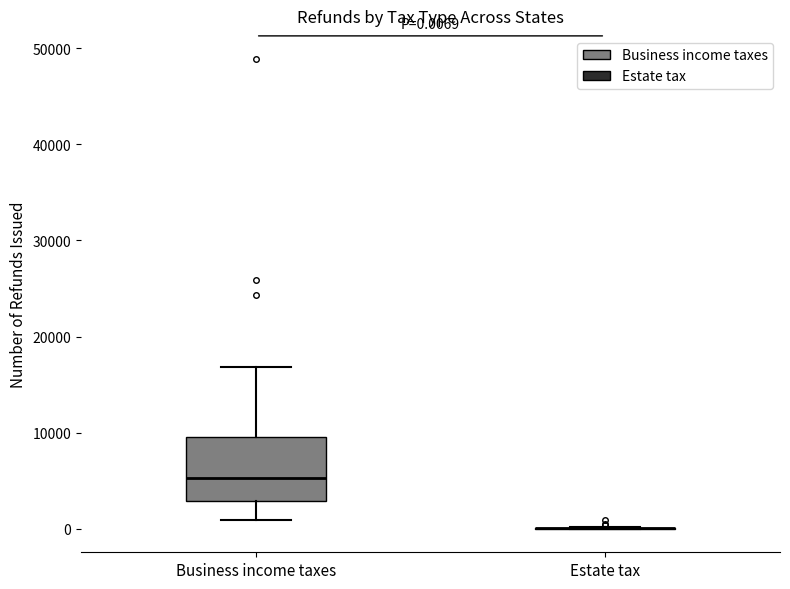

Which box is the tallest, from its lower edge to its upper edge?

Business income taxes